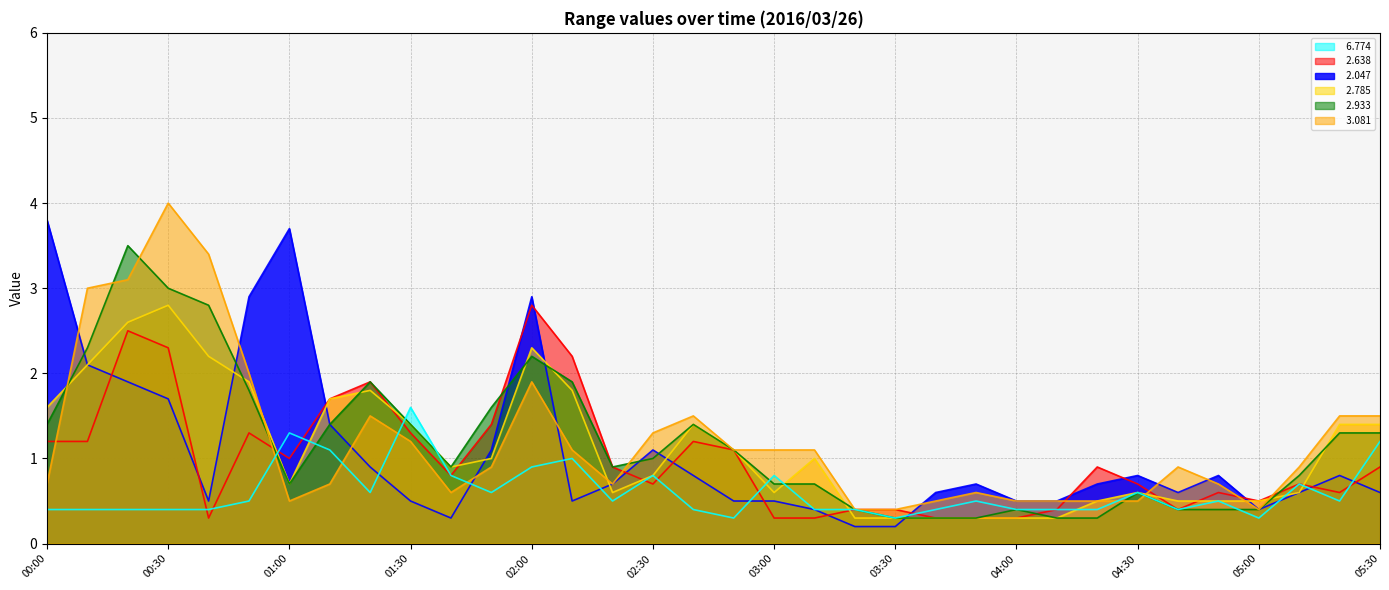

List the series in order of their peak value, highest first.

  3.081,   2.047,   2.933,   2.638,   2.785,   6.774